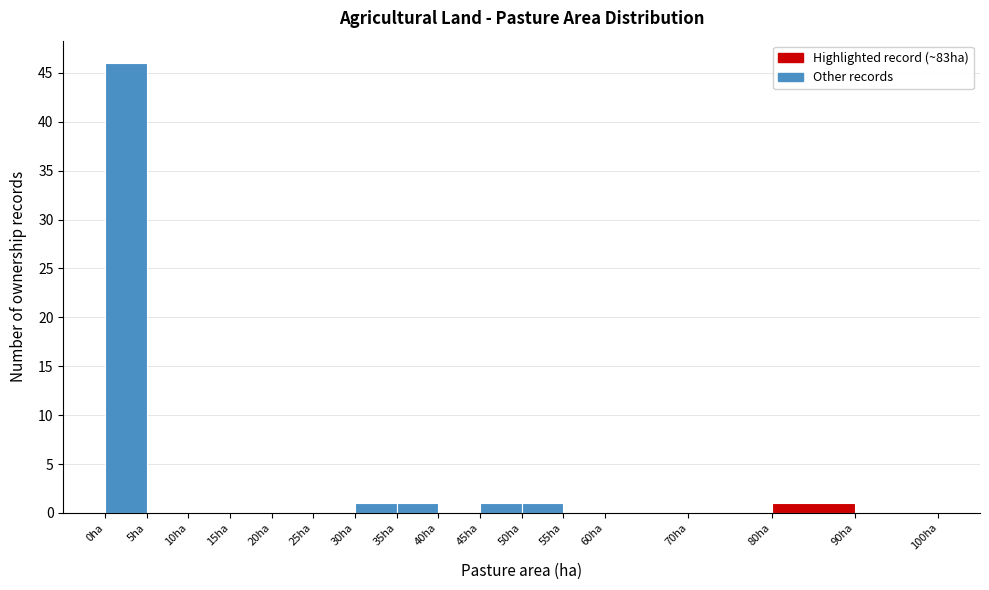

How tall is the bar that spans 30 to 35 on the x-axis? The values are not printed on the chart, so give them approximately, as read against the axis.

1